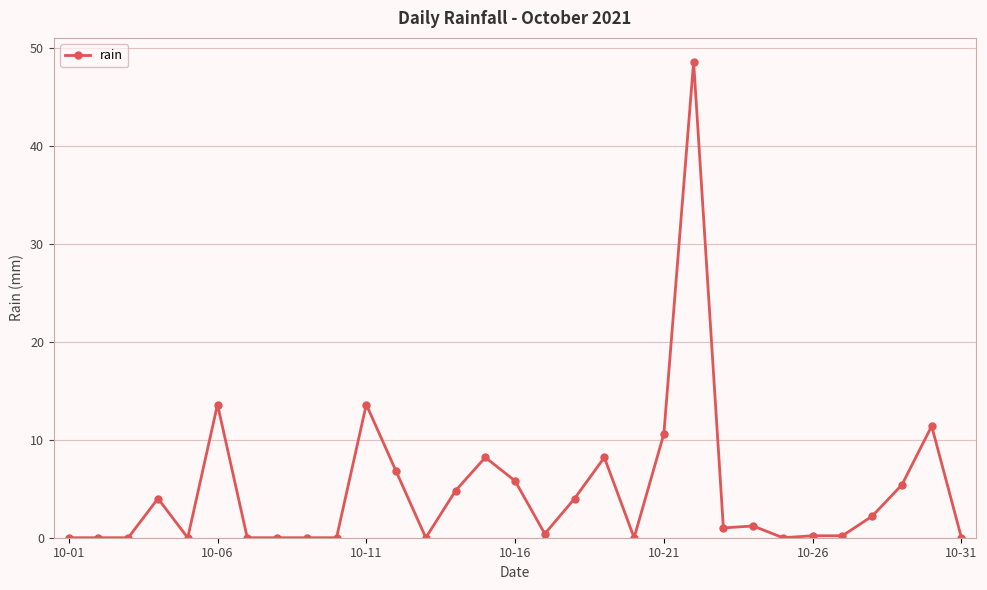

What is the greatest value displayed?

48.6